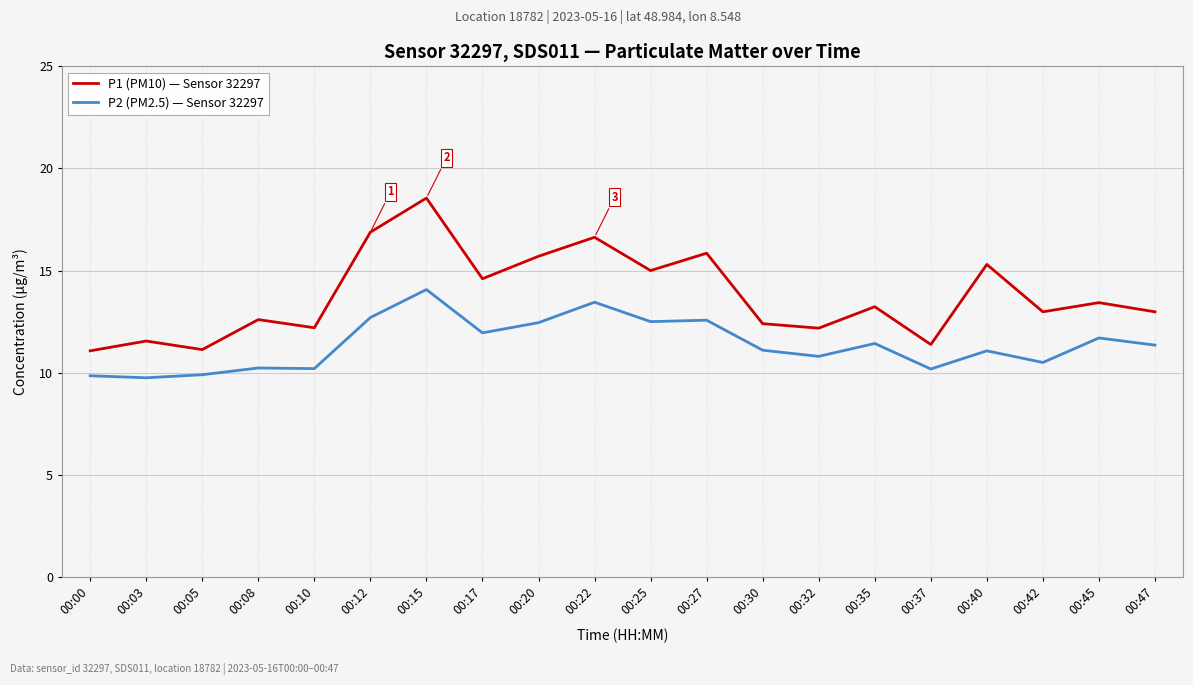

Between 00:10 and 00:12, which series saw the biggest shift?

P1 (PM10) — Sensor 32297